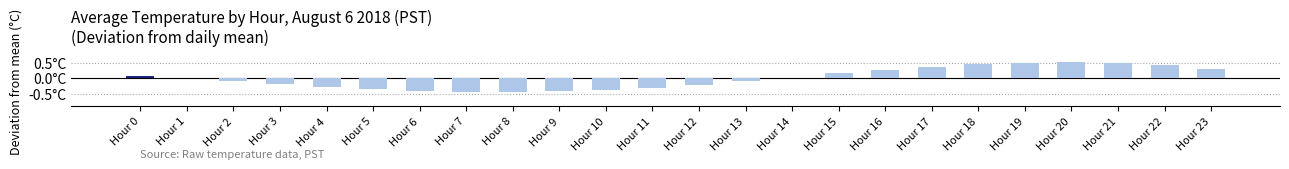

Are the bars horizontal?

No